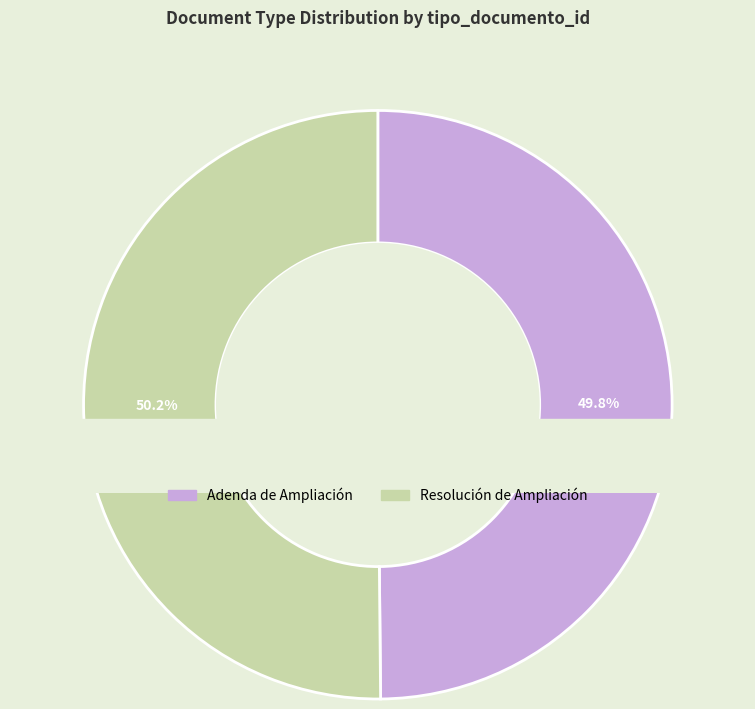

Which slice is the largest?

Resolución de Ampliación